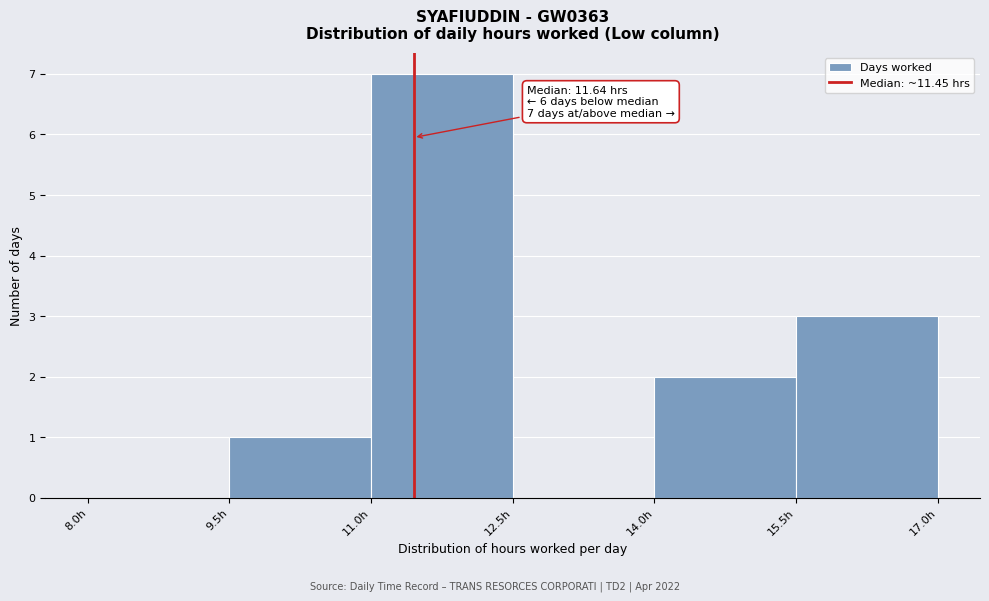

Over which range of the x-axis is the bar tallest?

11.0 to 12.5